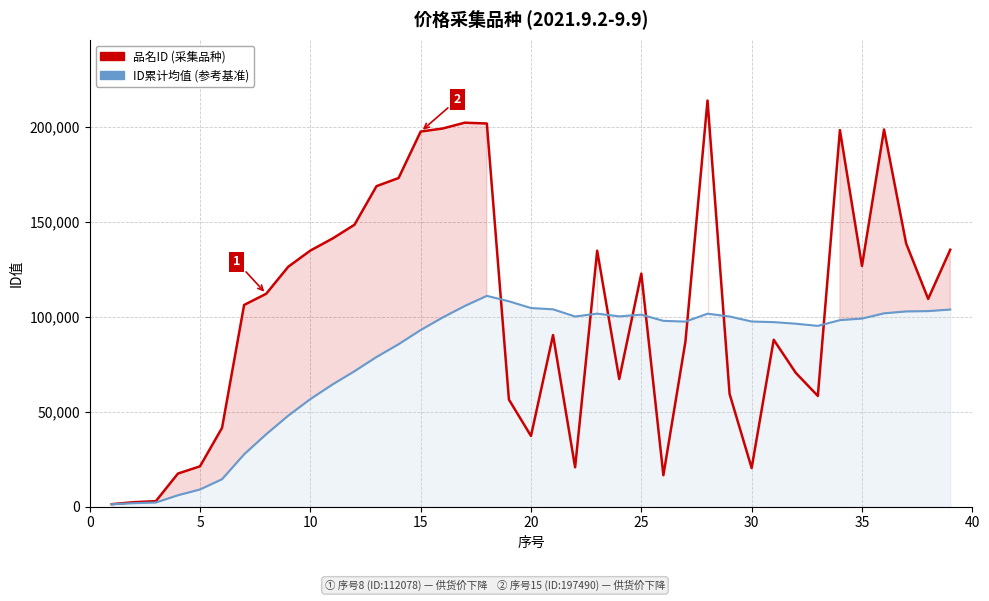

After their last crossing, which series has the higher values: 品名ID (采集品种) or ID累计均值 (参考基准)?

品名ID (采集品种)